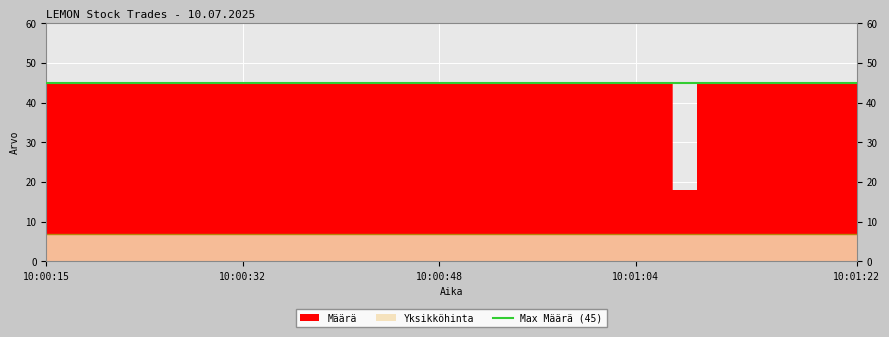

Where is the data nearest to the value 31?

10:01:08